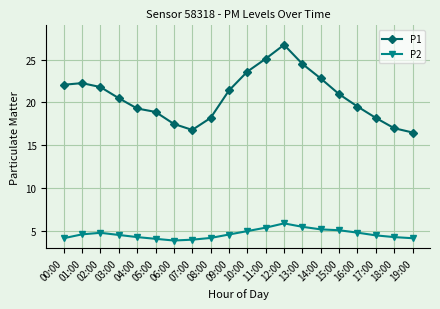

What is the maximum value shown in the chart?

26.7